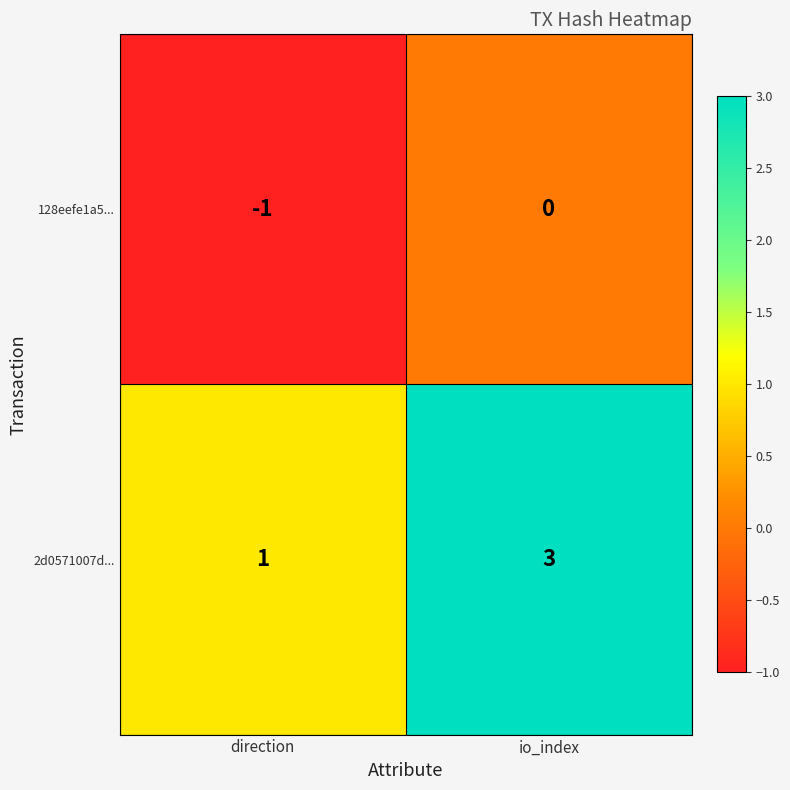

List the series in order of their overall mean, highest first.

2d0571007d..., 128eefe1a5...